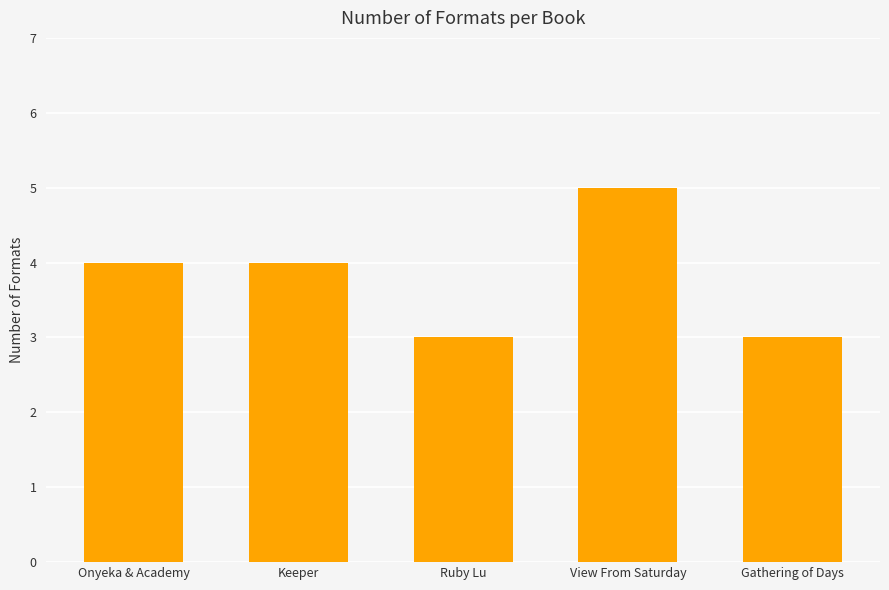

What is the average value?

4